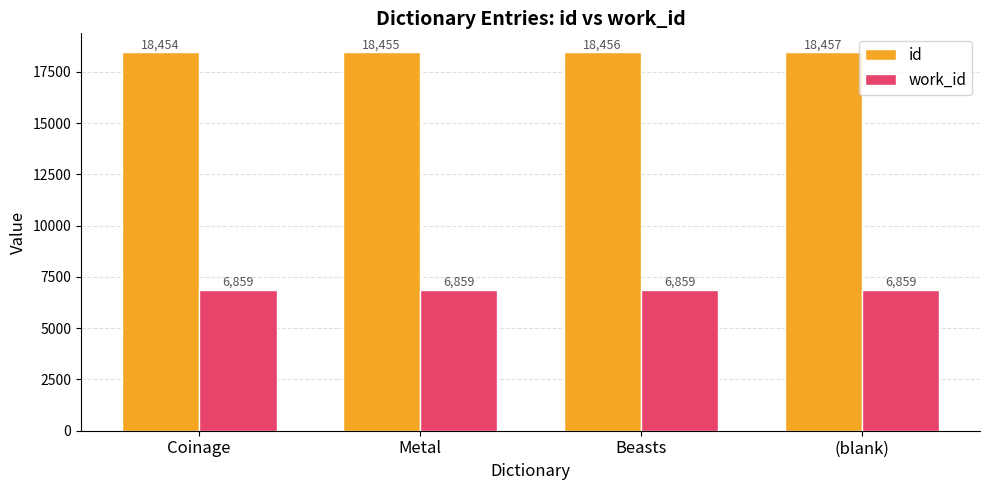

What is the minimum value for id?

18454